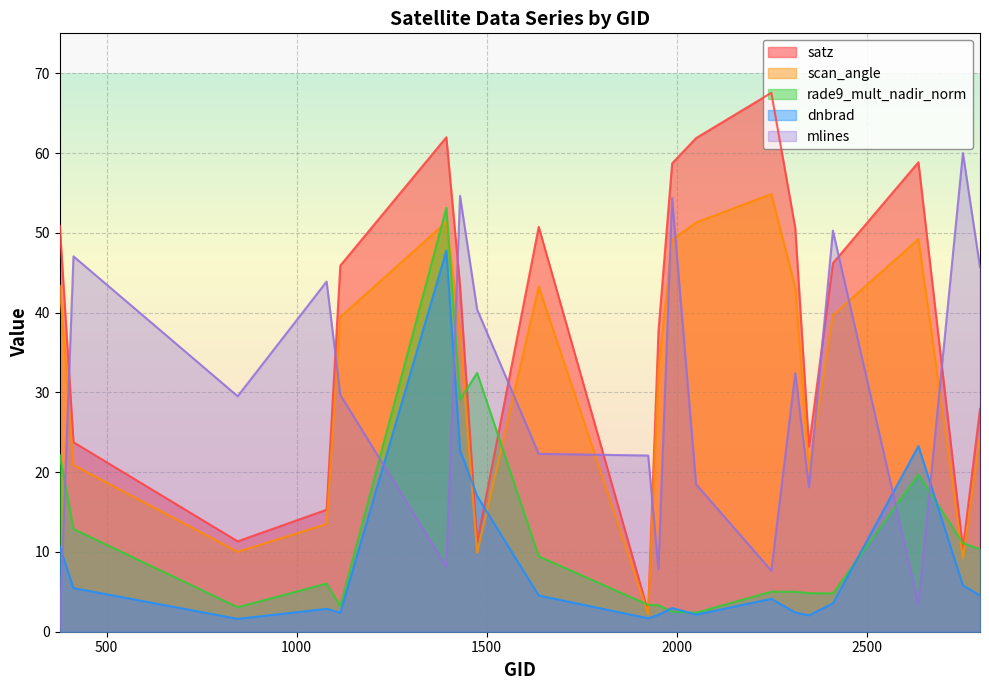

The dnbrad series shows 9.5 at 413. True or false?

False